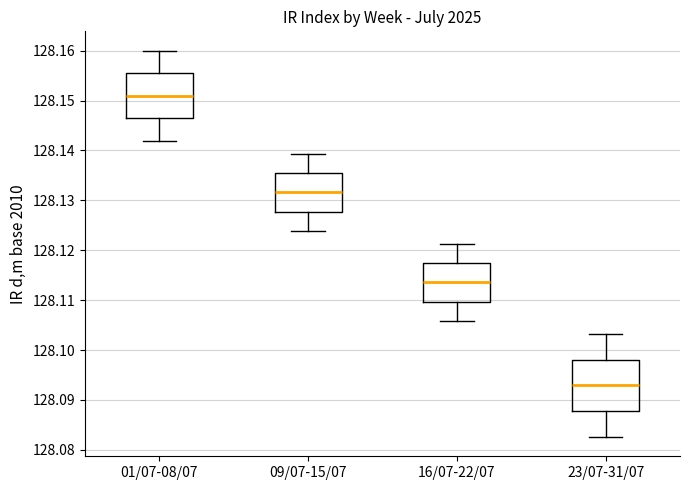

Where does the lower whisker of the box for 09/07-15/07 end on the y-axis? The values are not printed on the chart, so give them approximately, as read against the axis.

128.124